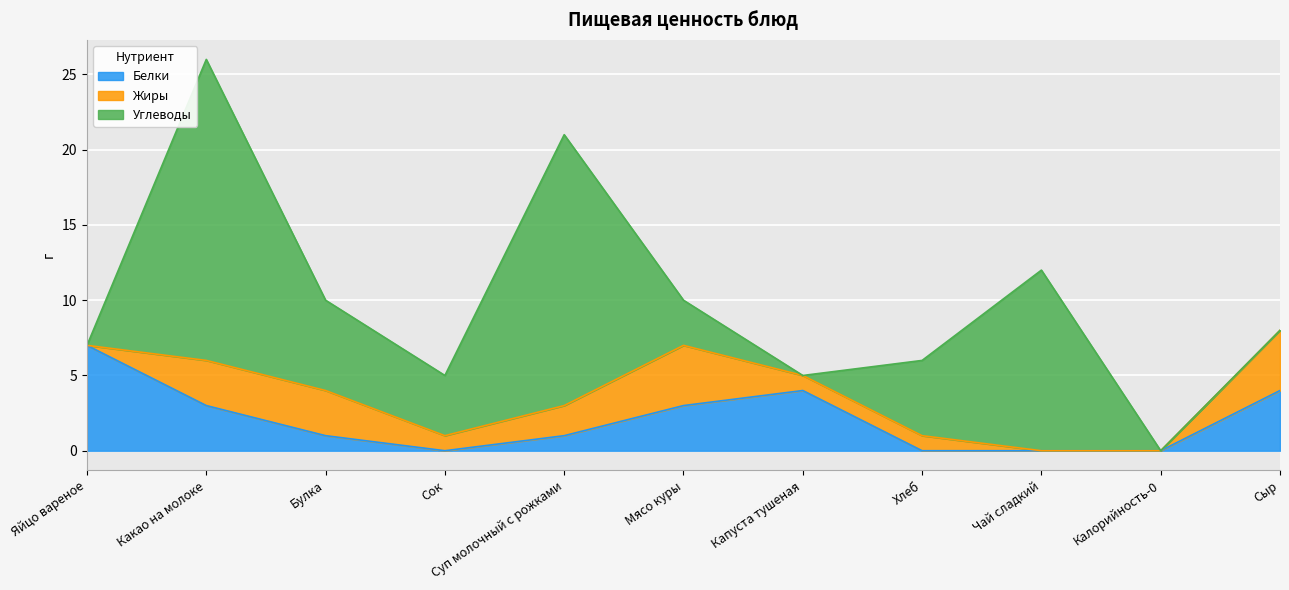

How many intersections are there between Белки and Углеводы?

2